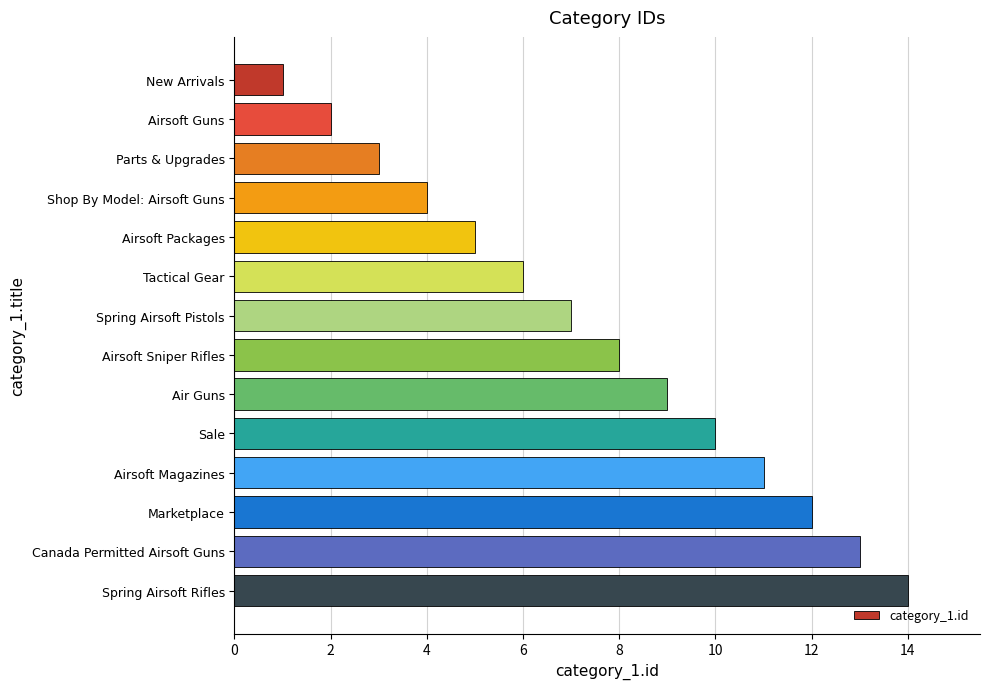

What is the greatest value displayed?

14